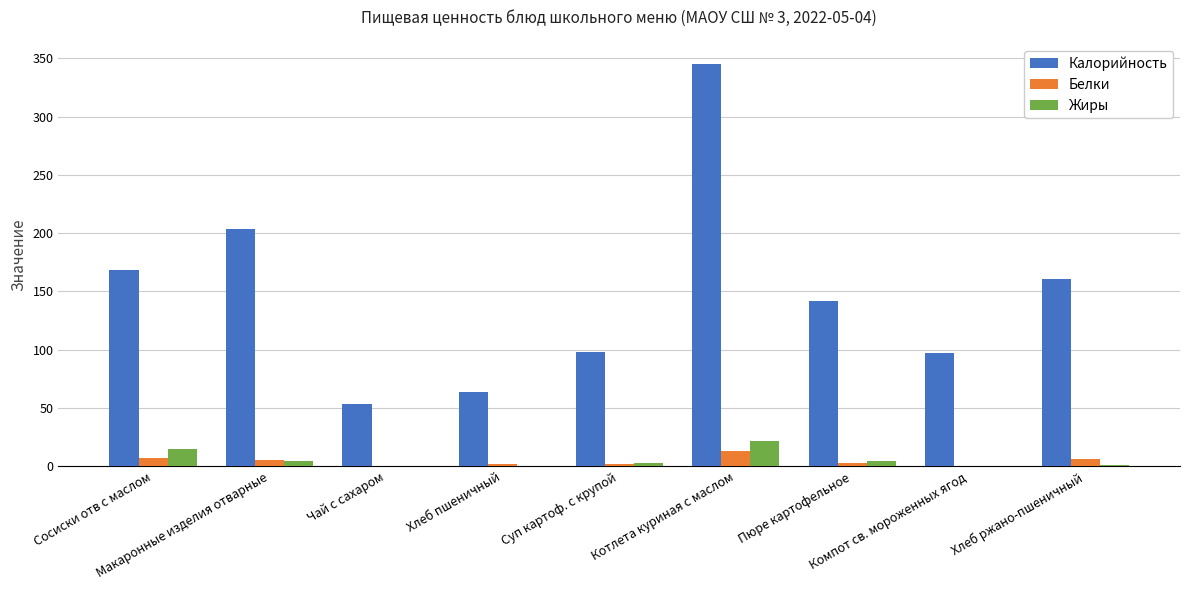

What is the sum of the Белки values at Хлеб пшеничный and Чай с сахаром?

2.5